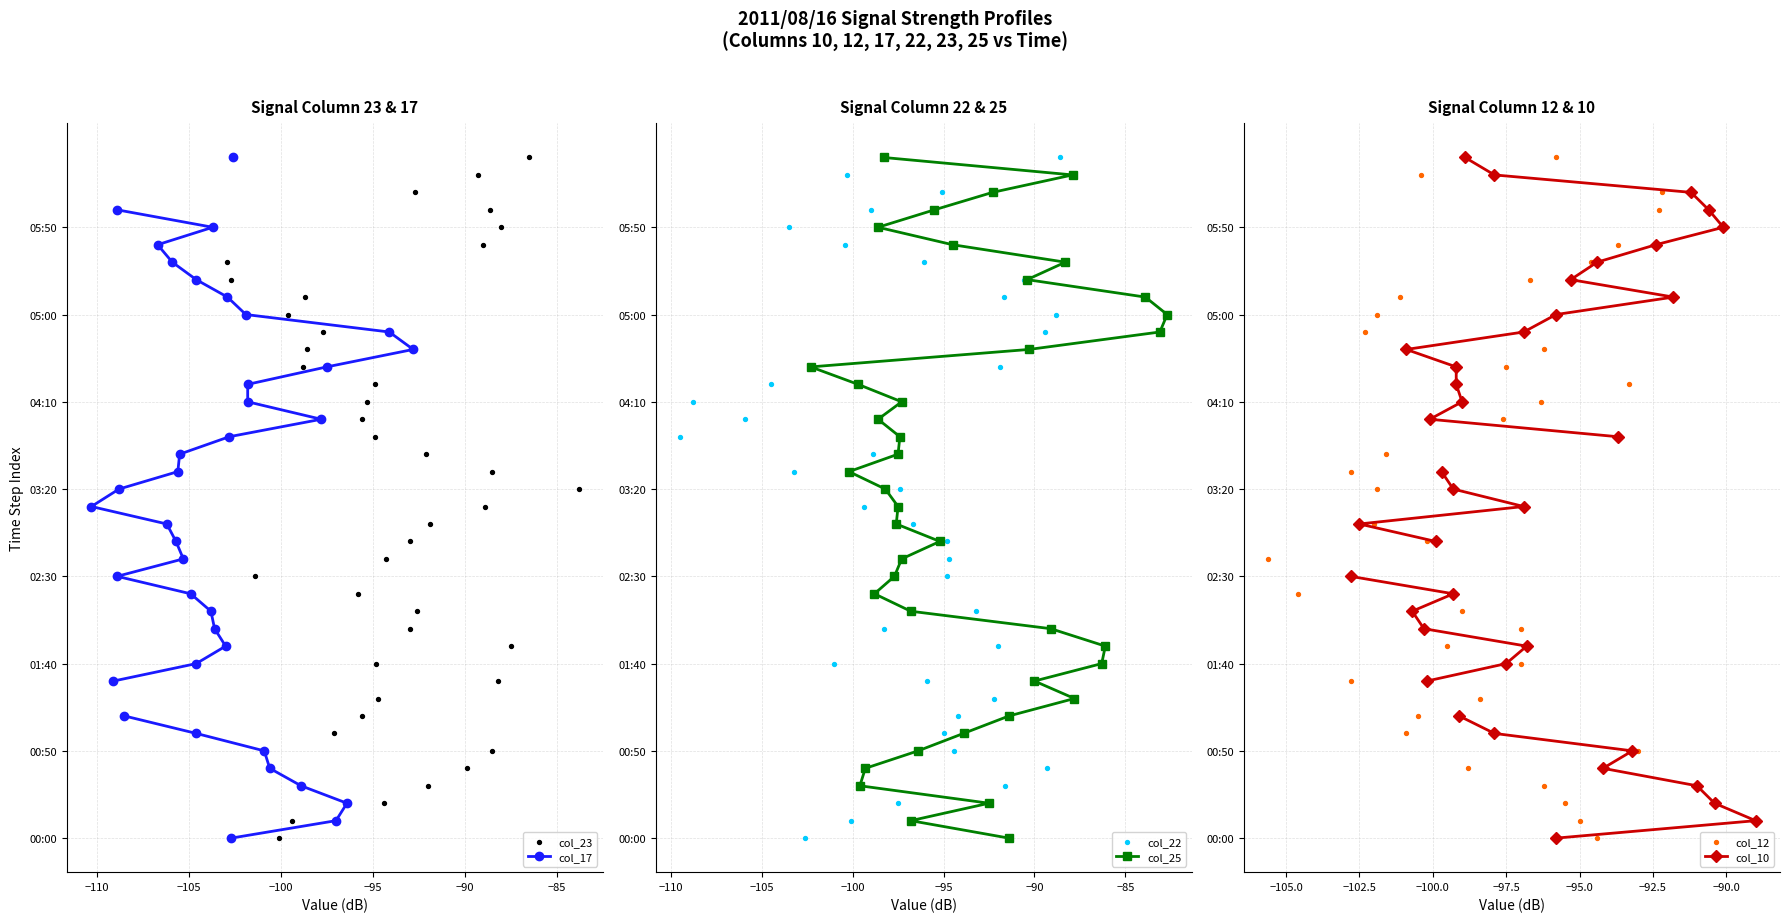

Which series has the largest Y range (max minus min)?

col_17